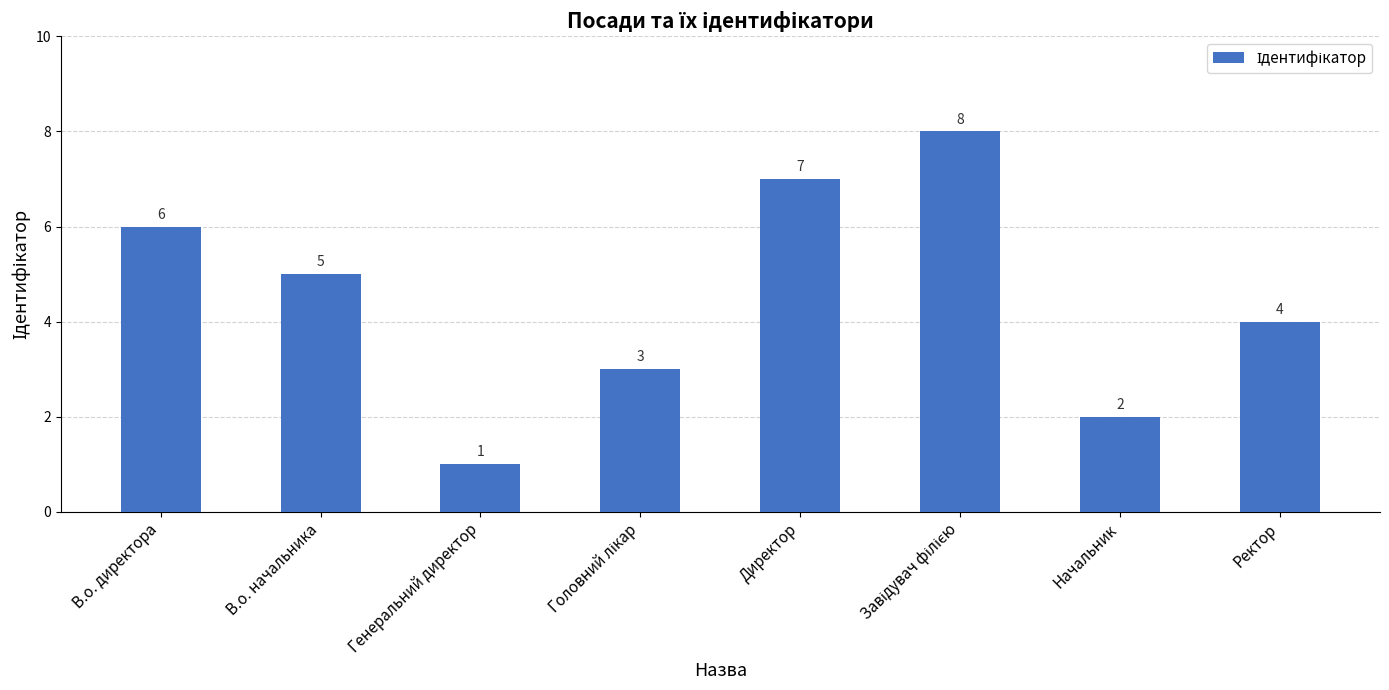

Between Генеральний директор and В.о. директора, which is larger?

В.о. директора